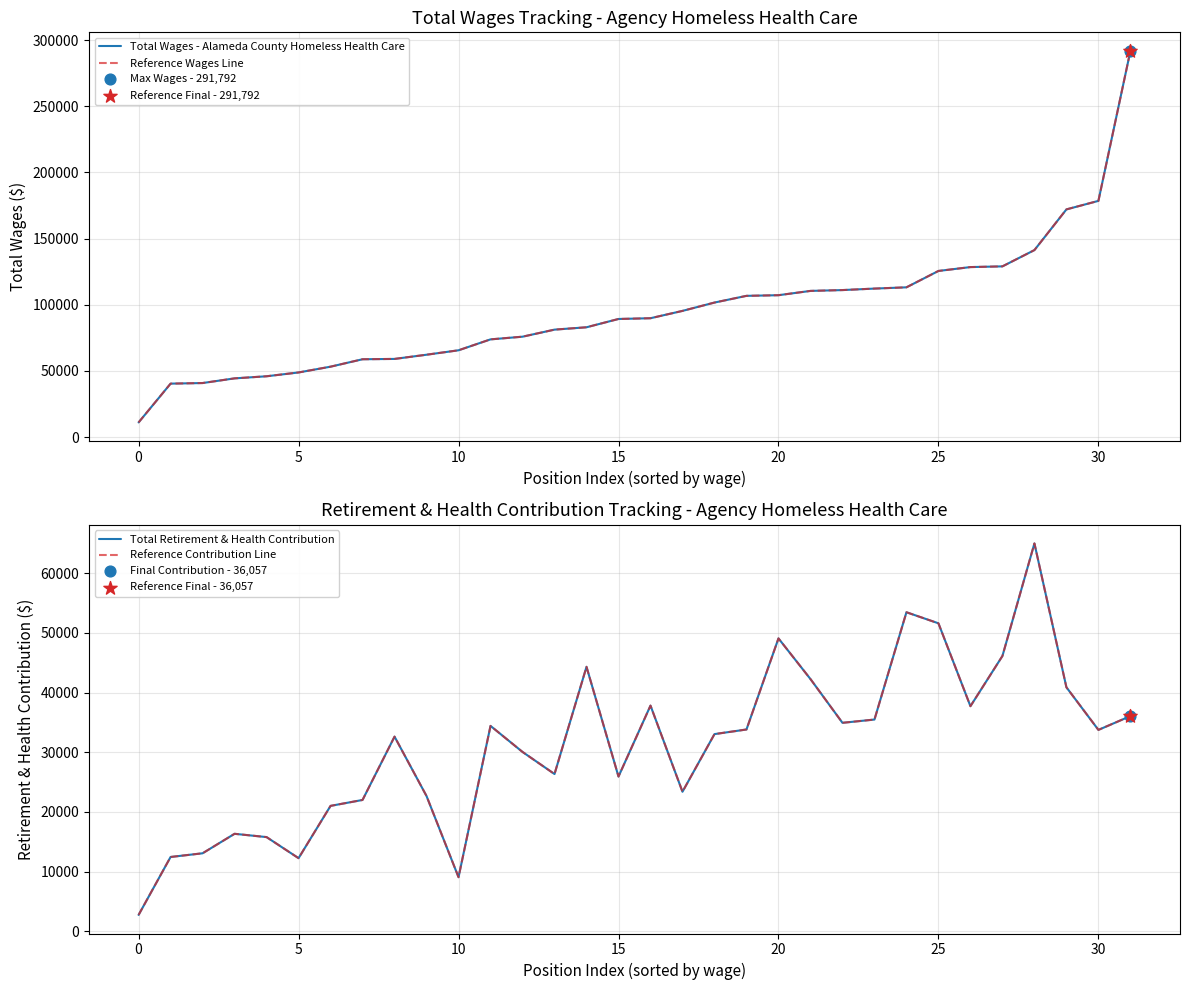

Which series reaches the maximum Y coordinate?

Total Wages - Alameda County Homeless Health Care